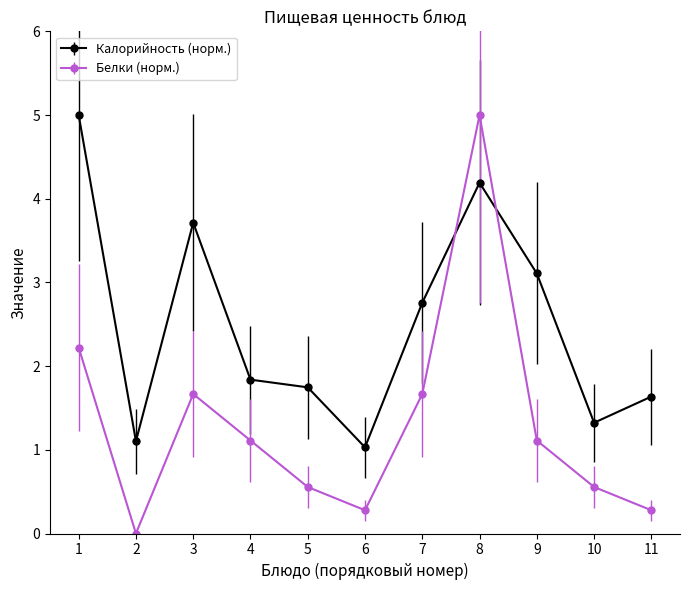

What is the minimum value for Калорийность (норм.)?

1.0